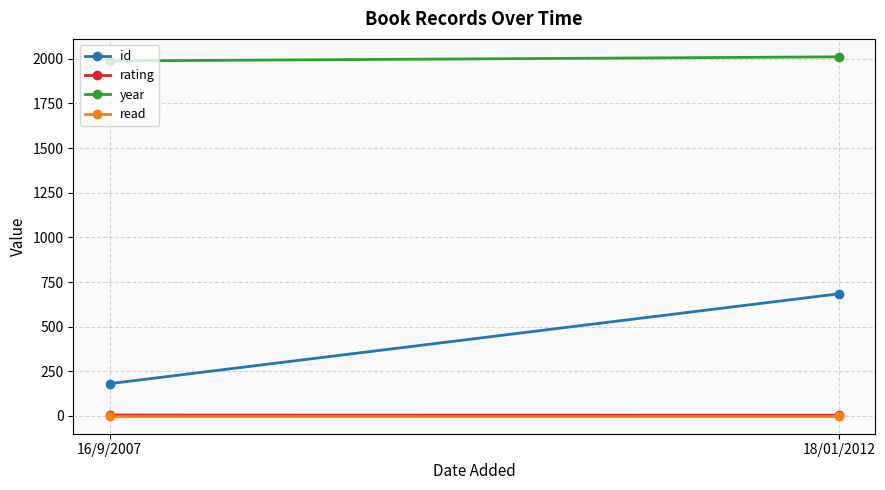

What is the difference between the id values at 16/9/2007 and 18/01/2012?

503